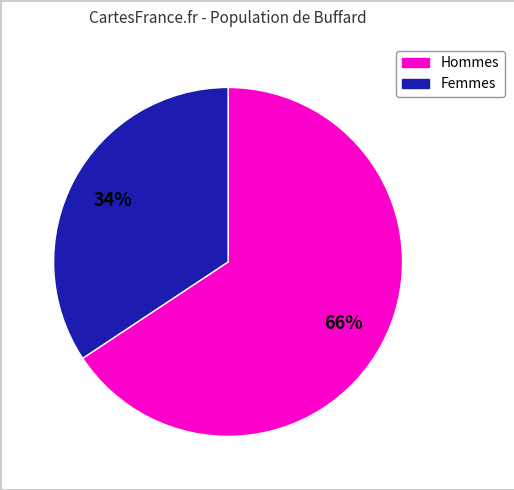

How many segments does this pie chart have?

2